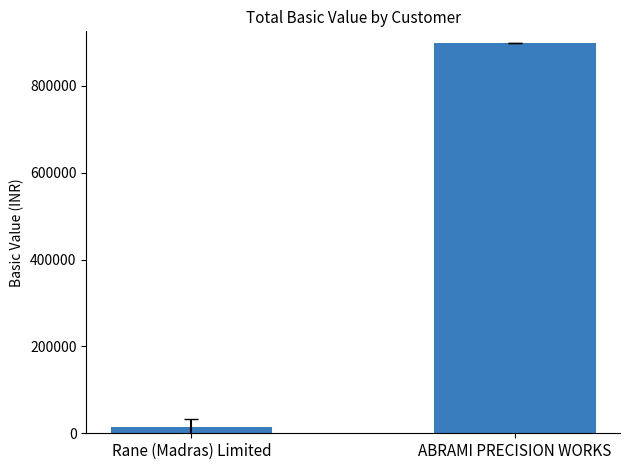

List the labels in order of value, largest first.

ABRAMI PRECISION WORKS, Rane (Madras) Limited